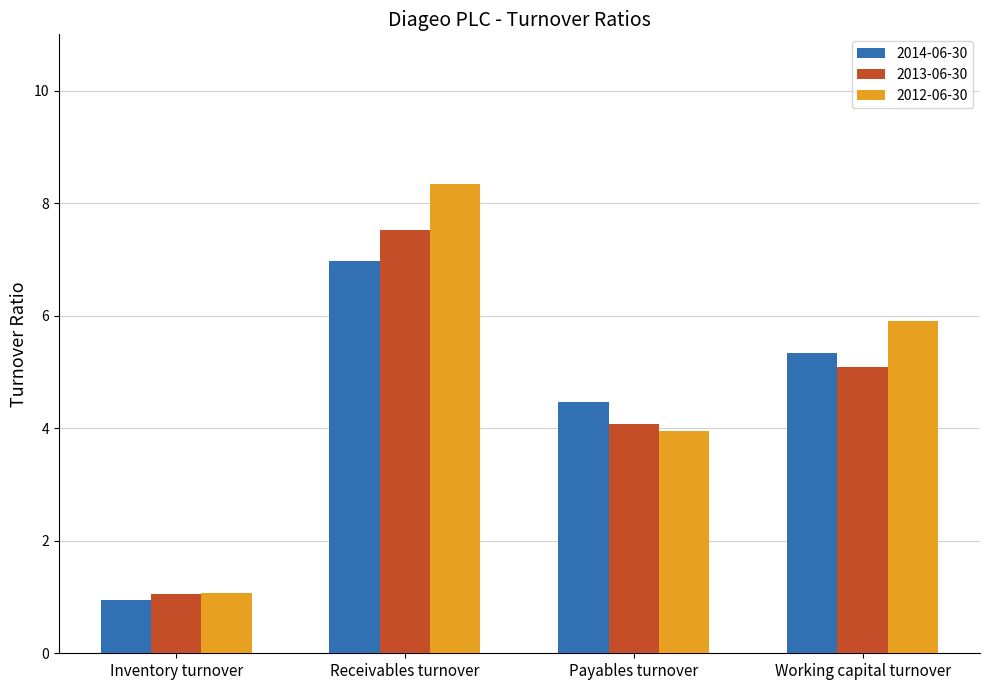

What are all the series names shown in the legend?

2014-06-30, 2013-06-30, 2012-06-30